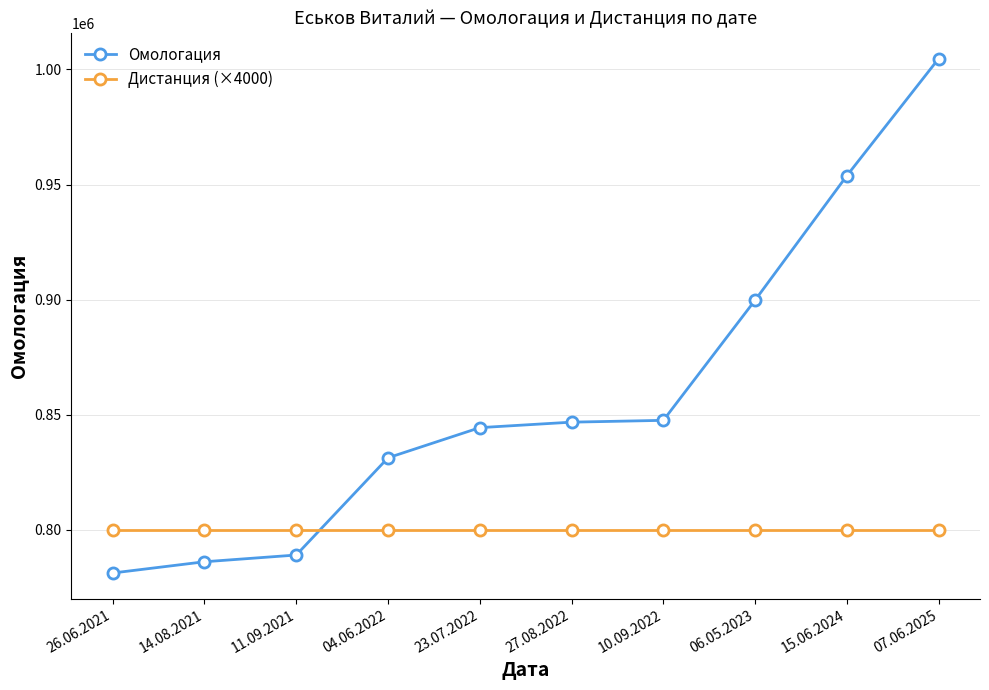

List the series in order of their overall mean, highest first.

Омологация, Дистанция (×4000)